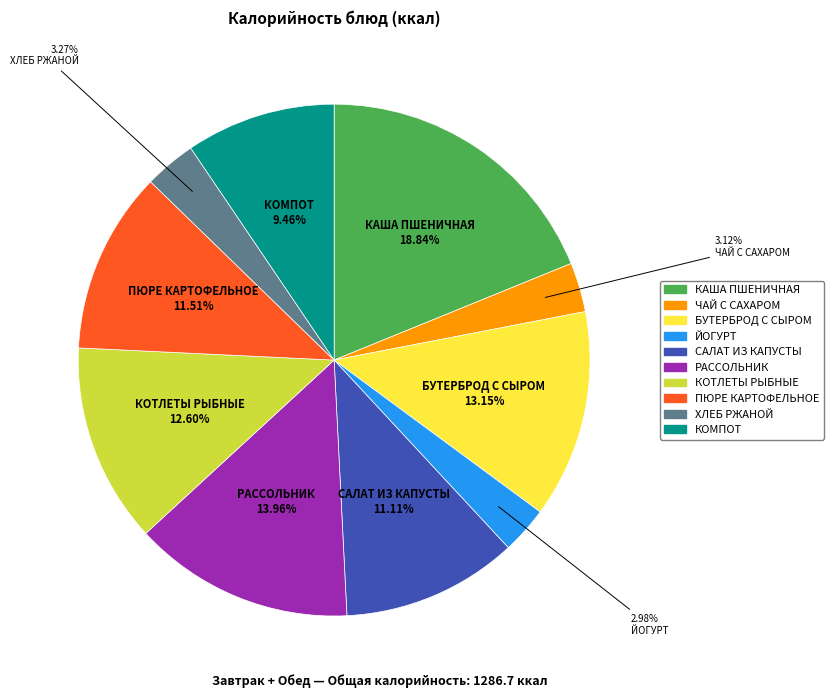

Approximately how many times larger is the value at ХЛЕБ РЖАНОЙ compared to ПЮРЕ КАРТОФЕЛЬНОЕ?

0.3